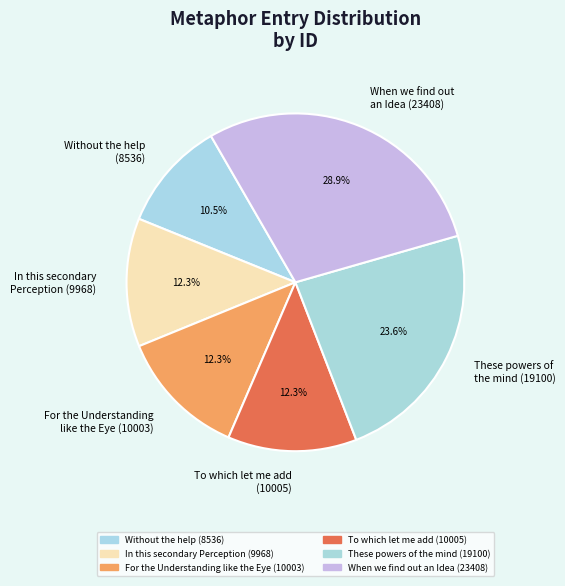

How much of the chart is everything except When we find out an Idea (23408)?

71.1%